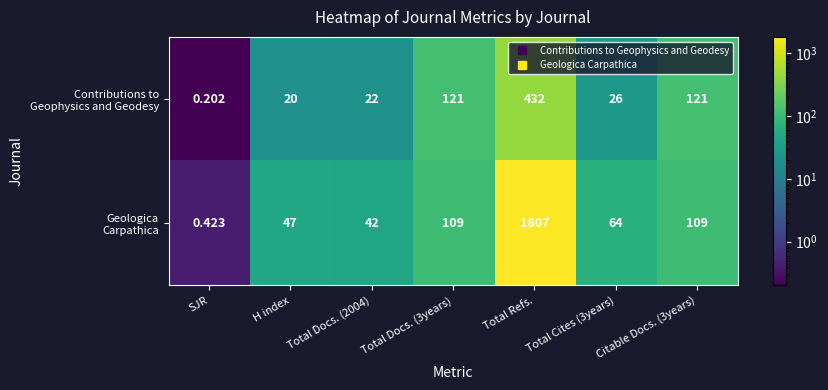

Which label corresponds to the largest value in the chart?

Total Refs.